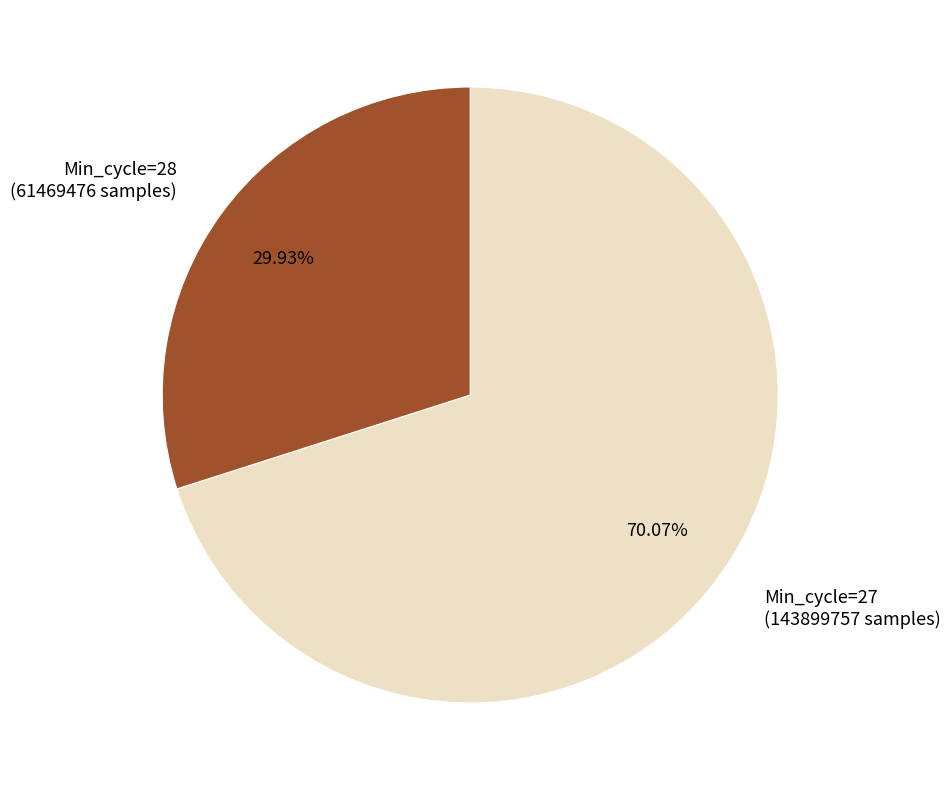

How many slices are in this pie chart?

2